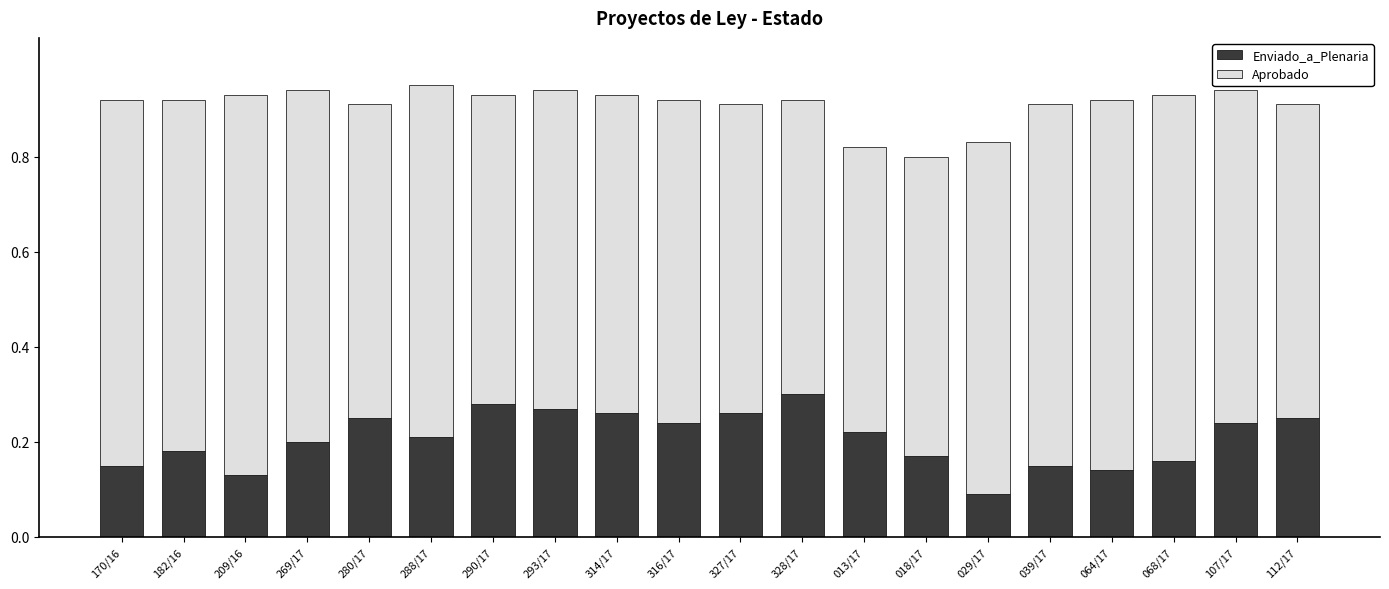

How many distinct data groups are displayed?

2